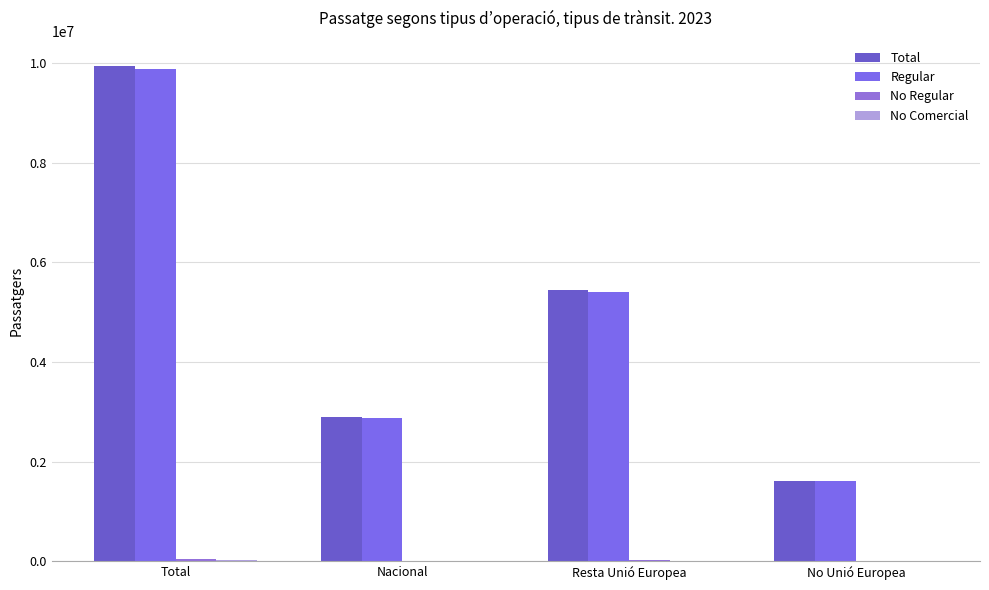

Is the value of No Comercial at Total greater than the value of No Regular at Total?

No